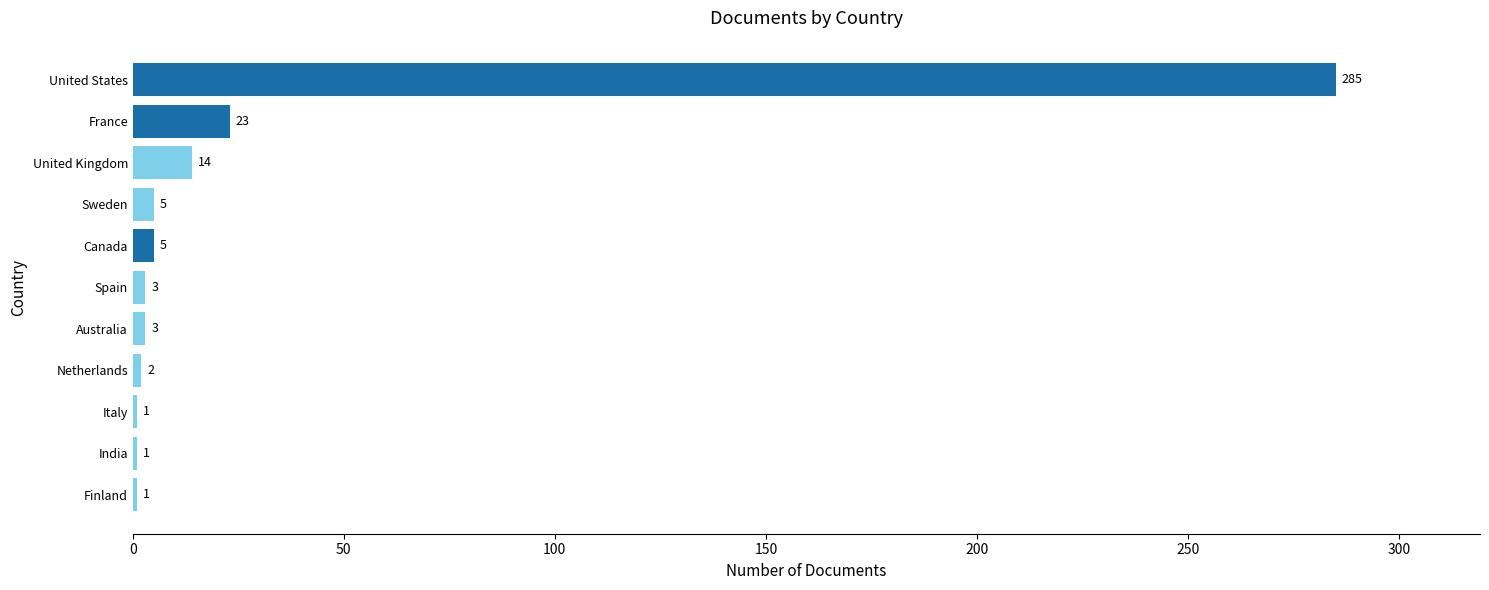

What position from the bottom is Spain?

6